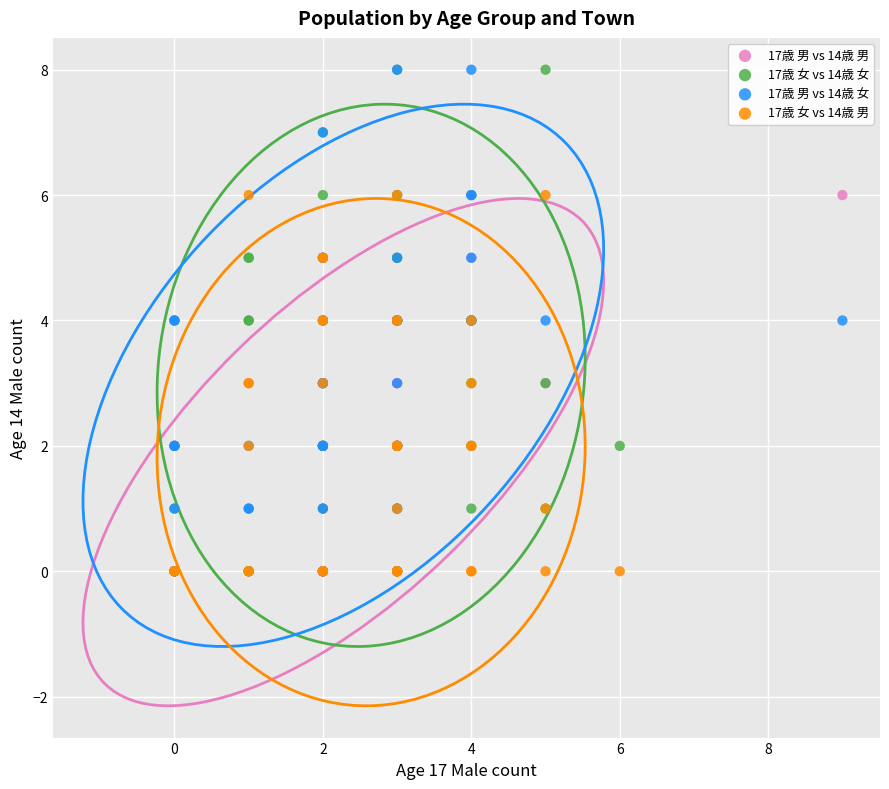

What are all the series names shown in the legend?

17歳 男 vs 14歳 男, 17歳 女 vs 14歳 女, 17歳 男 vs 14歳 女, 17歳 女 vs 14歳 男